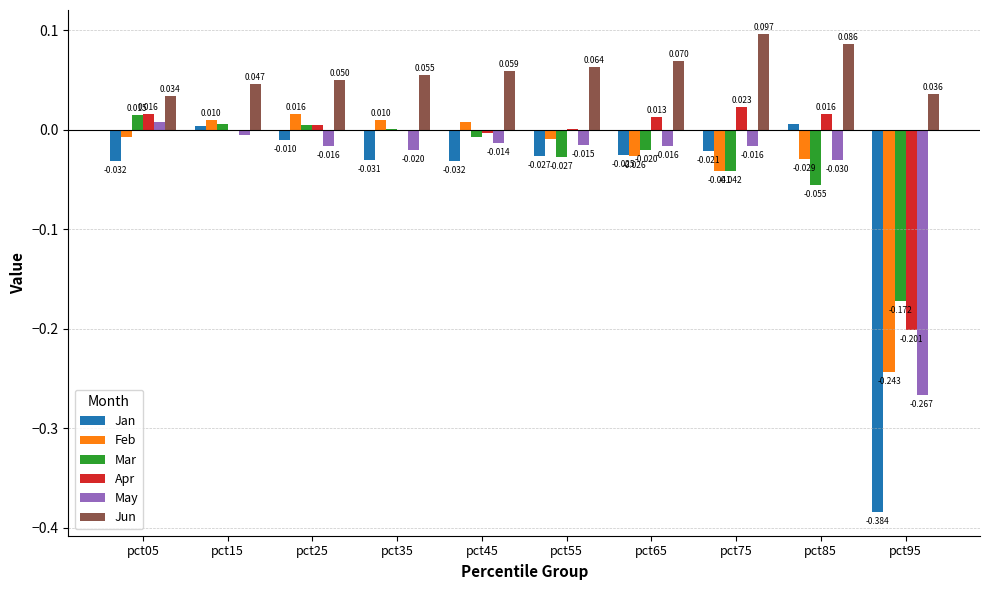

Between pct15 and pct55, which series saw the biggest shift?

Mar